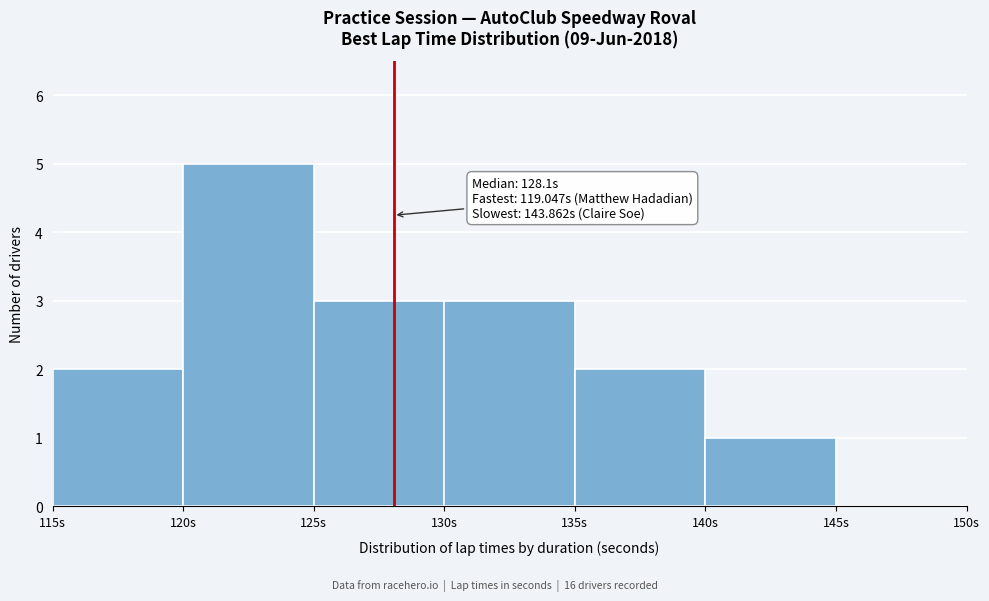

Over which range of the x-axis is the bar tallest?

120 to 125